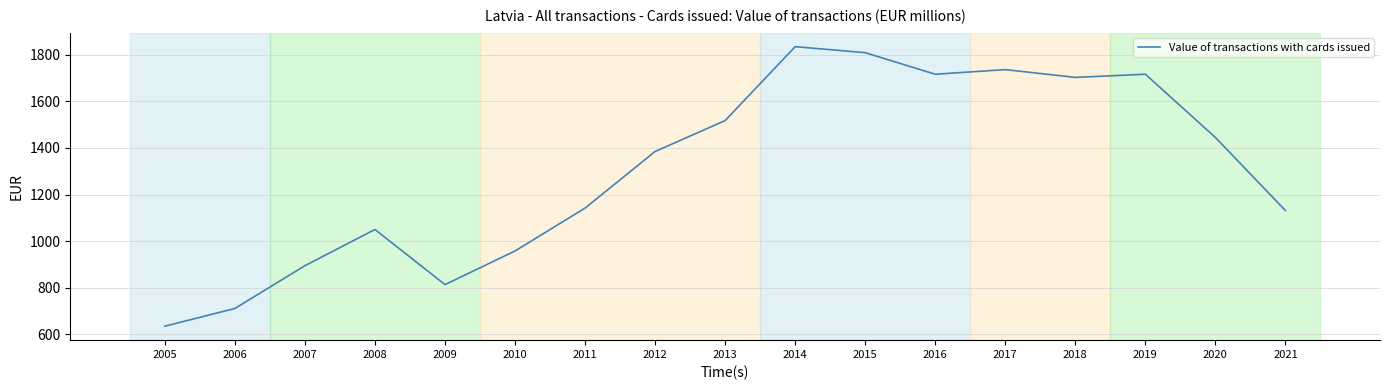

Between 2021 and 2010, which is larger?

2021